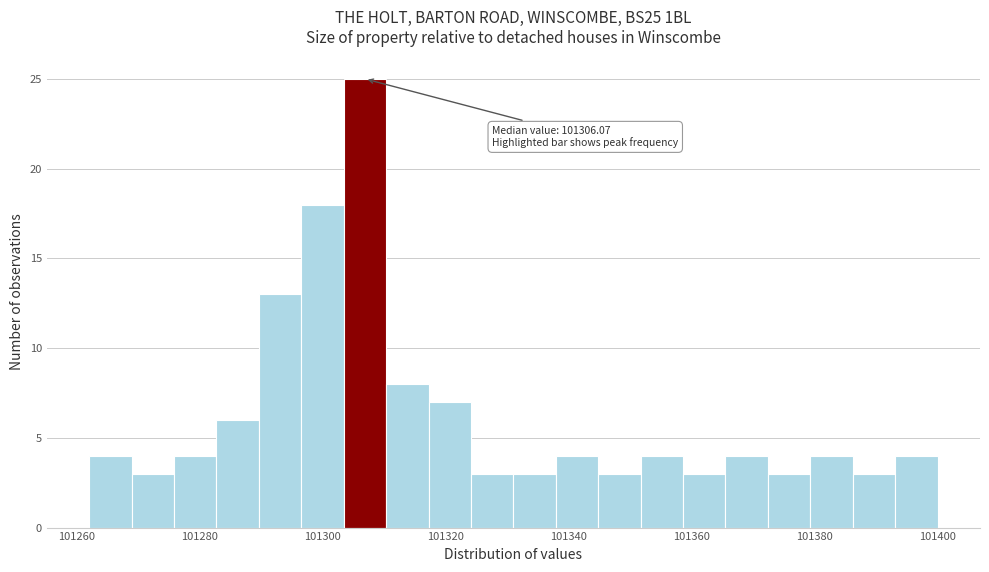

Around what value on the x-axis is the tallest bar? Give the approximate position of its centre, as read against the axis.

101306